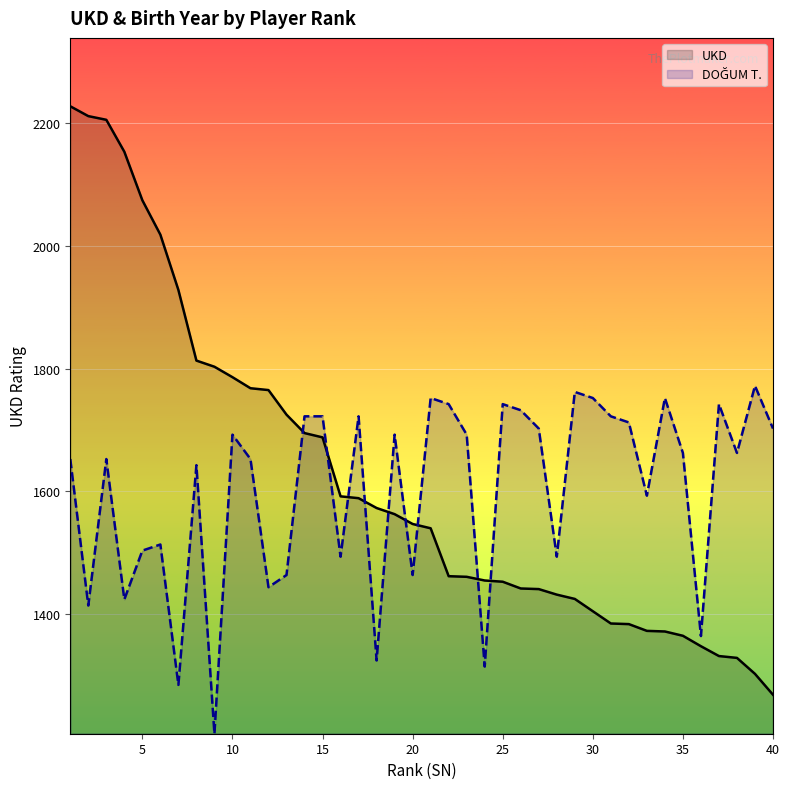

What is the total value across all series at 35?

3027.6